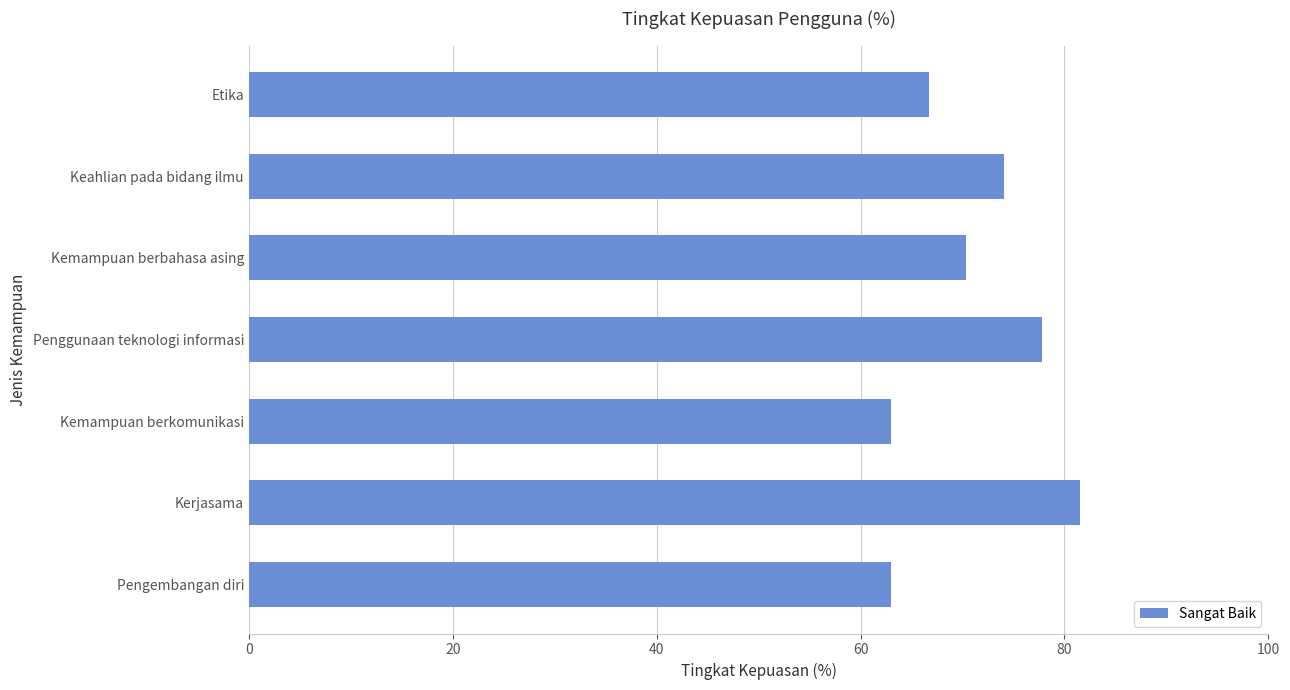

How many bars are there in total?

7